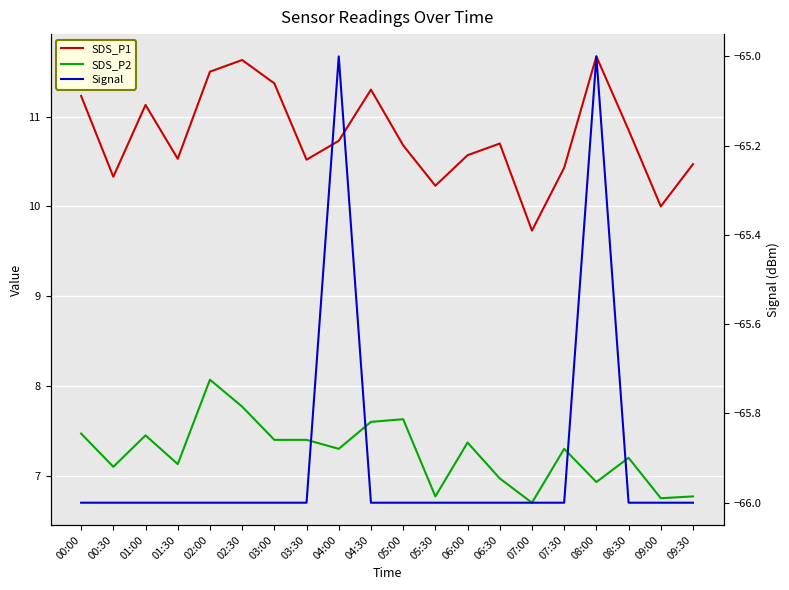

True or false: SDS_P2 and SDS_P1 intersect in this chart.

False